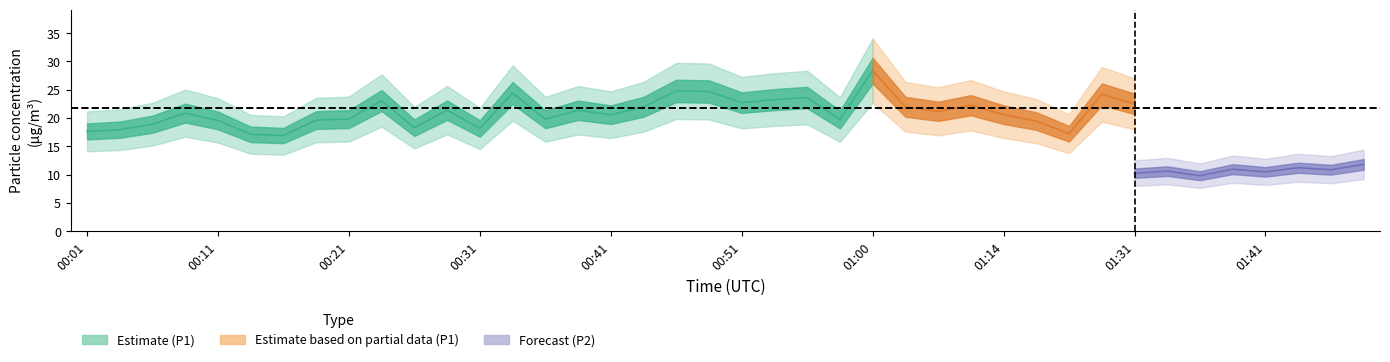

Which series changed the most between 00:08 and 01:00?

P1